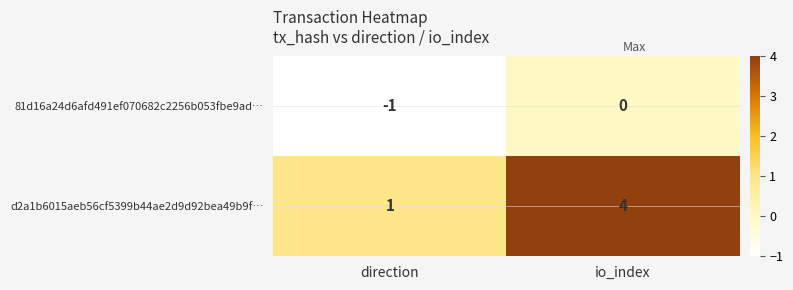

At which label is d2a1b6015aeb56cf5399b44ae2d9d92bea49b9f… closest to 2?

direction